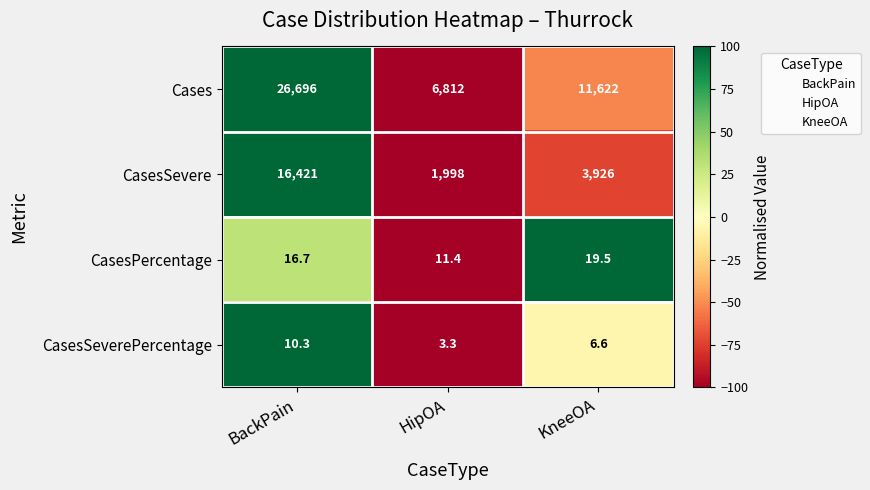

True or false: Cases has a value of 46472.5 at BackPain.

False